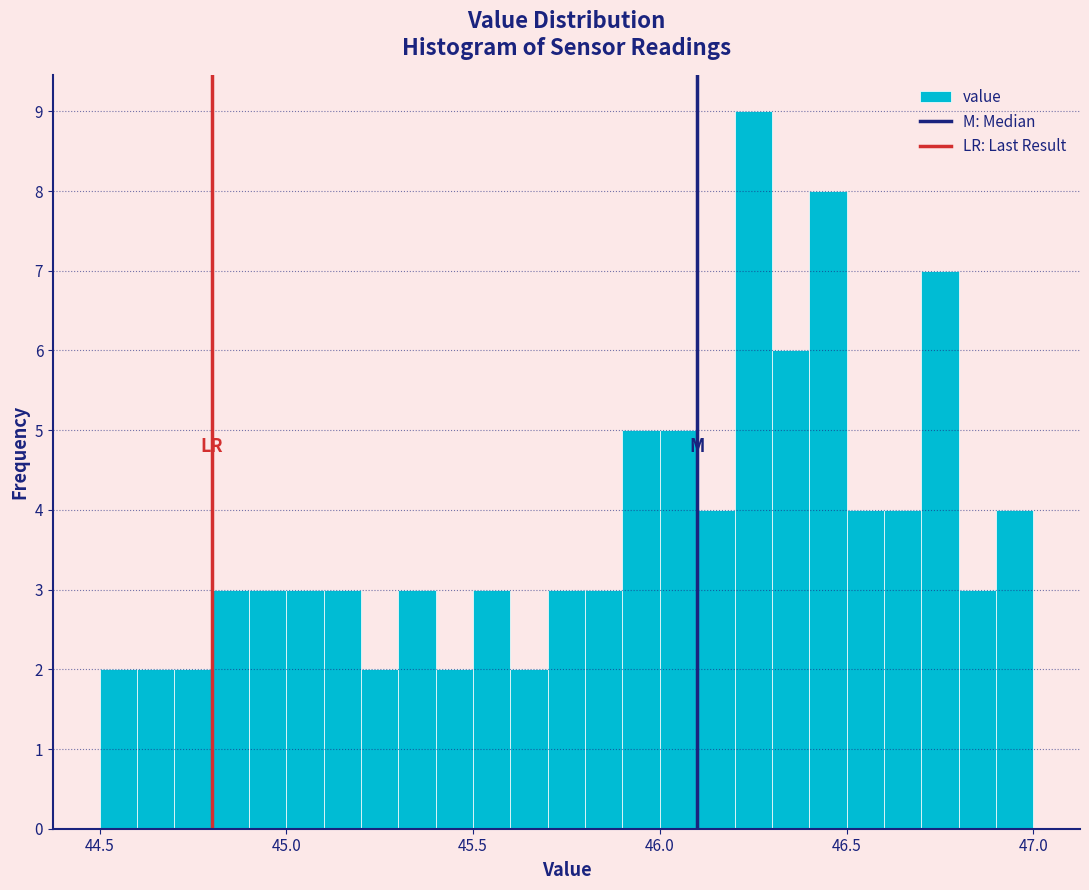

Around what value on the x-axis is the tallest bar? Give the approximate position of its centre, as read against the axis.

46.25